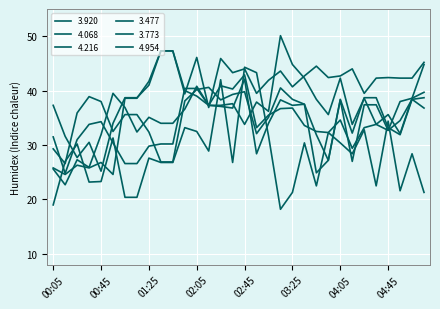

At which category does 4.216 reach its first local valley?

00:15